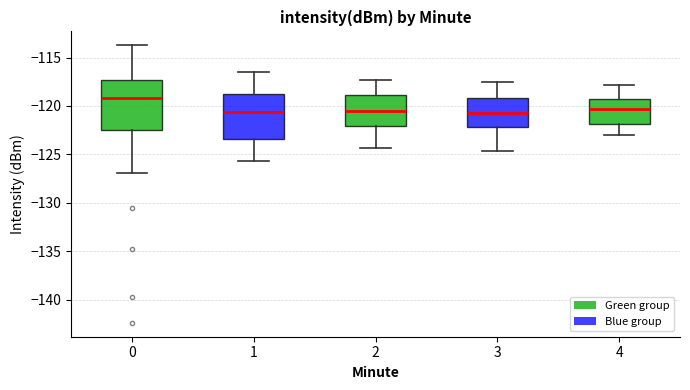

Reading left to right, read every box against the y-axis: the position of its median line, the range the box covers, and the ends of its whiskers. The values are not printed on the chart, so give them approximately, as read against the axis.

0: median -119.0, box -122.5 to -117.5, whiskers -127.0 to -113.5
1: median -120.5, box -123.5 to -119.0, whiskers -125.5 to -116.5
2: median -120.5, box -122.0 to -119.0, whiskers -124.5 to -117.5
3: median -120.5, box -122.0 to -119.0, whiskers -124.5 to -117.5
4: median -120.5, box -122.0 to -119.5, whiskers -123.0 to -118.0